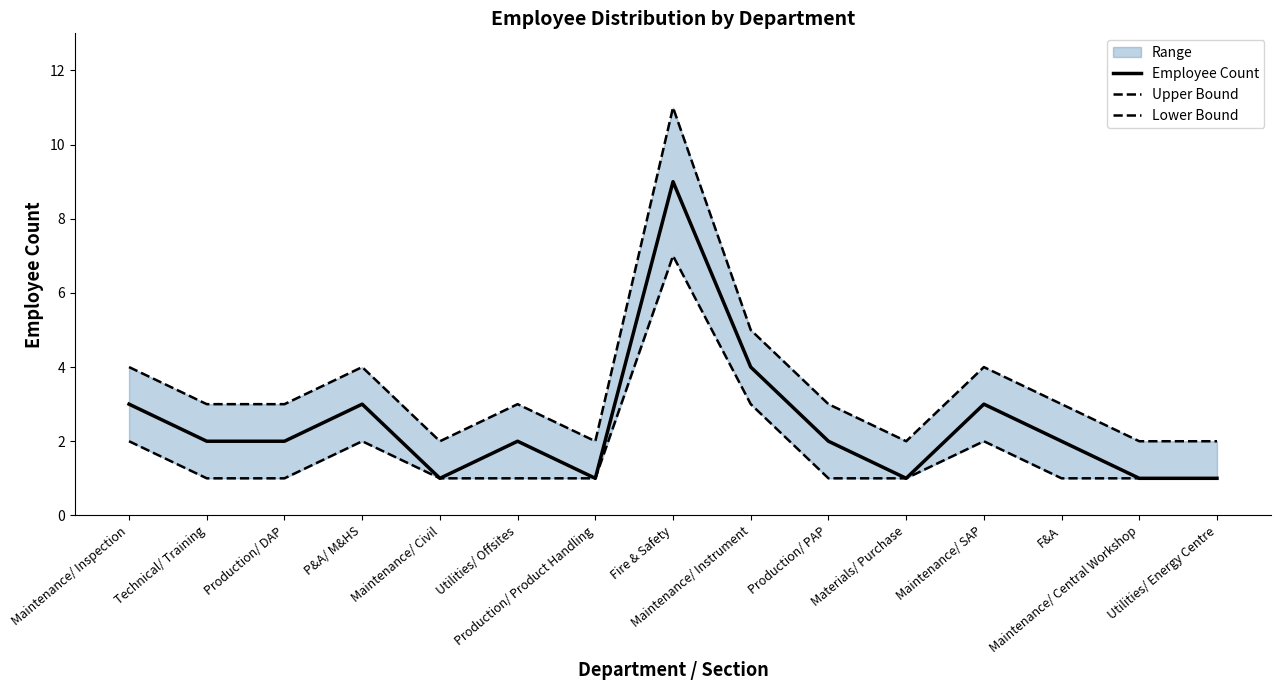

How many values in the Employee Count series exceed 2?

5